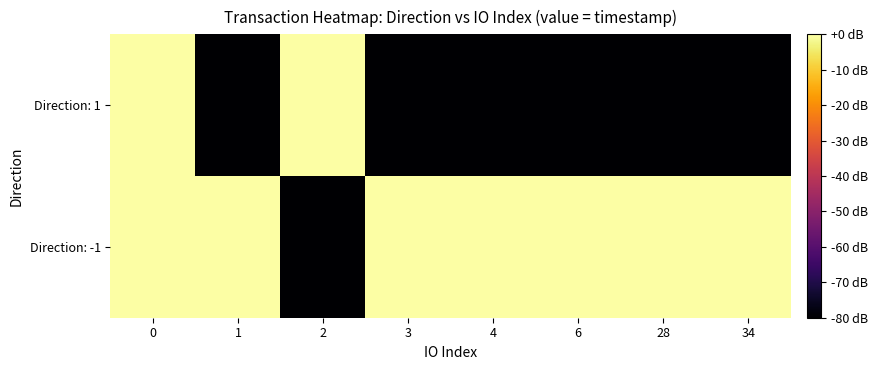

Reading right to left, what are all the values shown in this chart?

Direction: -1: 34=-0.0	28=-0.0	6=-0.0	4=-0.0	3=-0.0	2=-80.0	1=0.0	0=-0.0
Direction: 1: 34=-80.0	28=-80.0	6=-80.0	4=-80.0	3=-80.0	2=-0.0	1=-80.0	0=-0.0